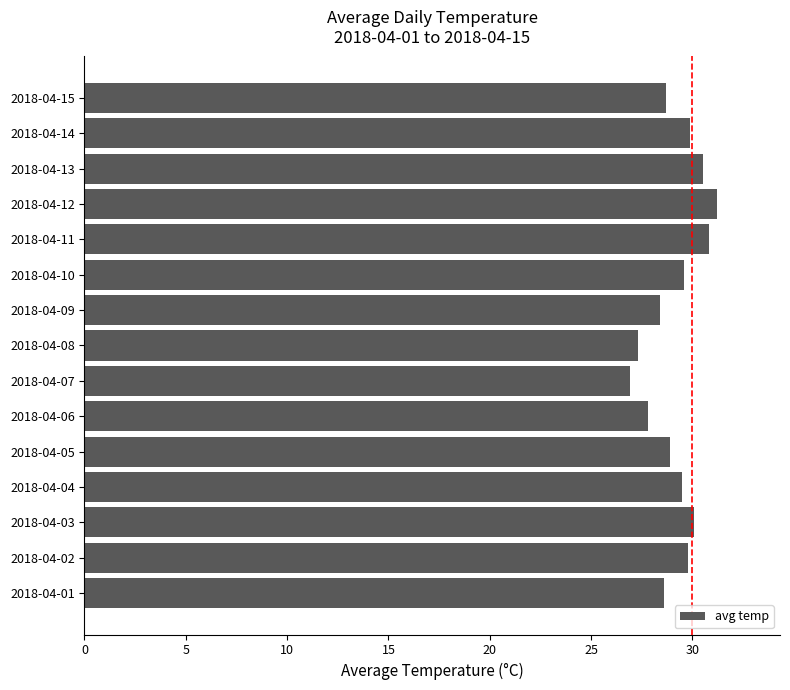

Are the bars horizontal?

Yes